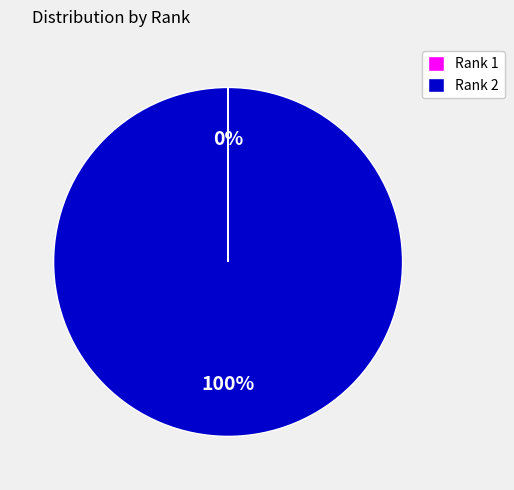

To the nearest percent, what is the difference between the largest and smallest slice percentages?

100%